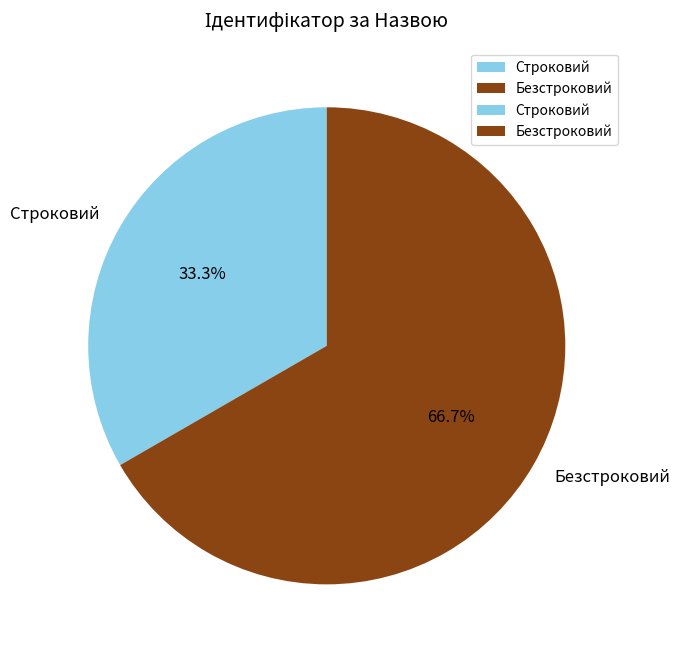

To the nearest percent, what is the combined percentage of Безстроковий and Строковий?

100%